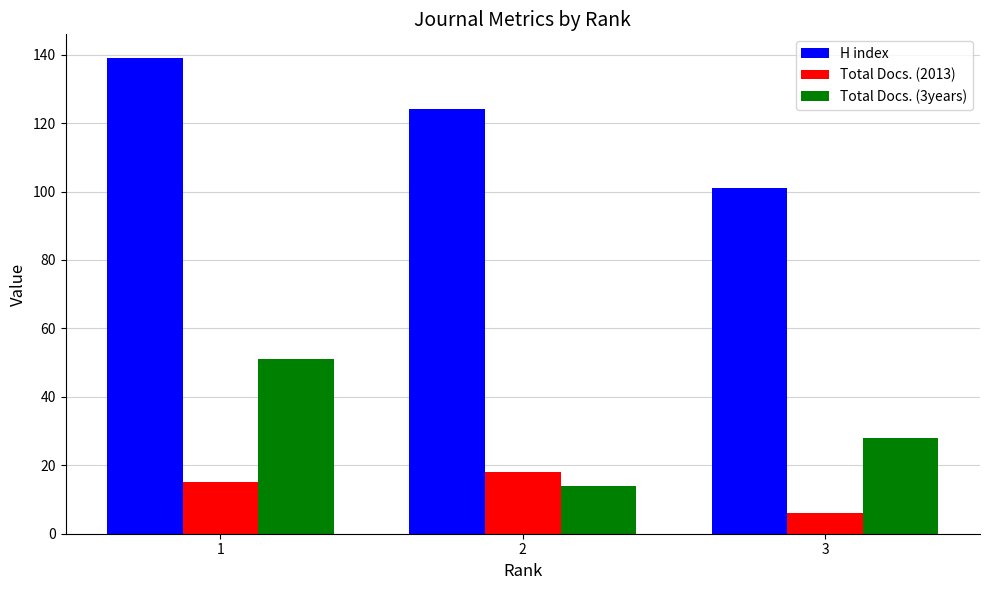

Is the value of Total Docs. (3years) at 1 greater than the value of Total Docs. (2013) at 2?

Yes